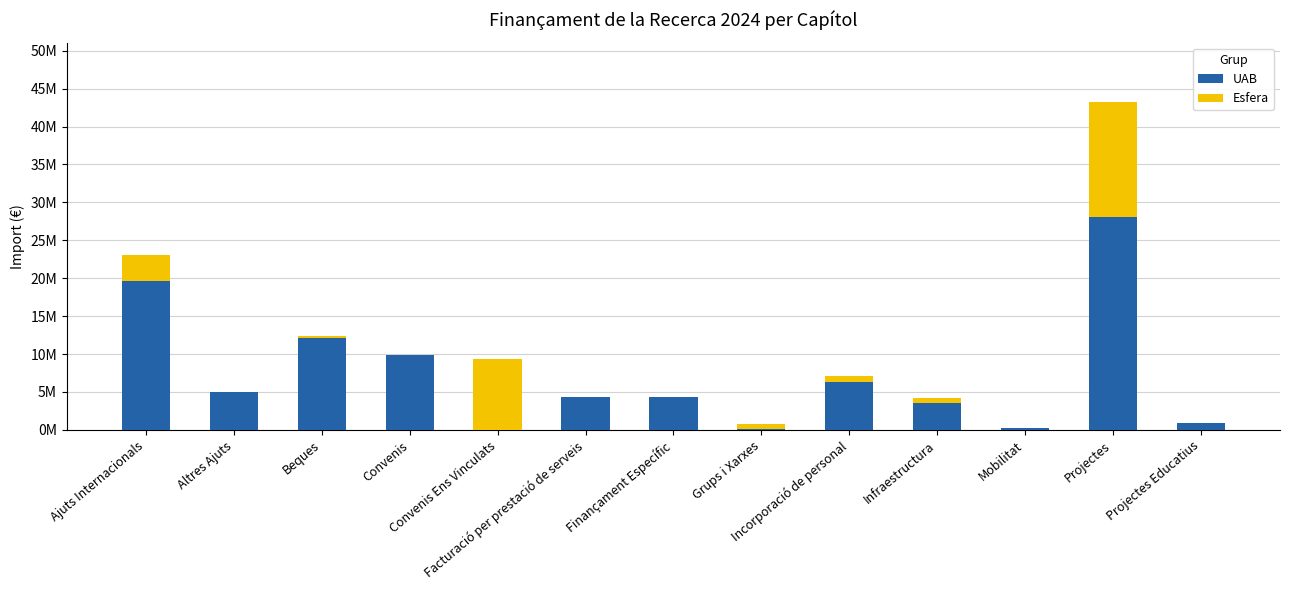

What position from the left is Incorporació de personal?

9